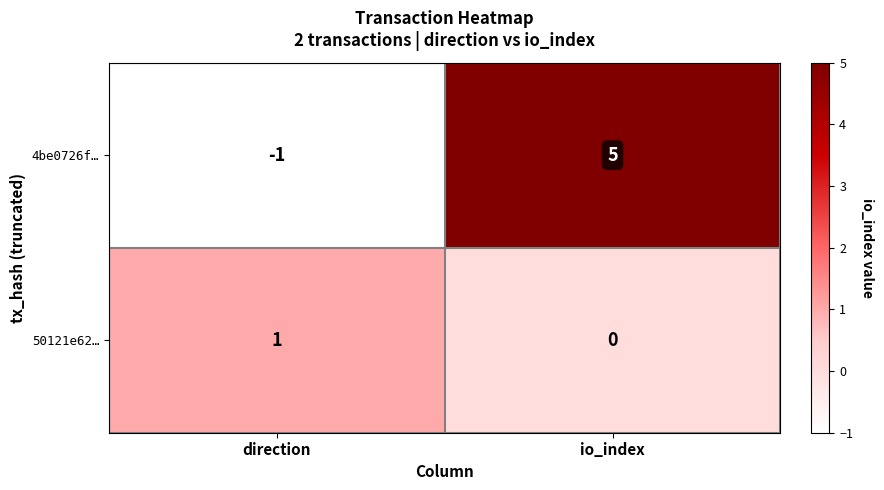

At how many categories does at least one series exceed 0?

2